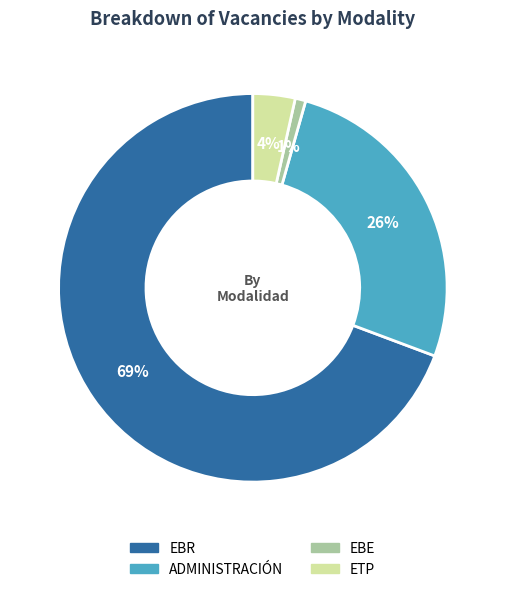

What is the ratio of the value at ETP to the value at EBR?

0.1